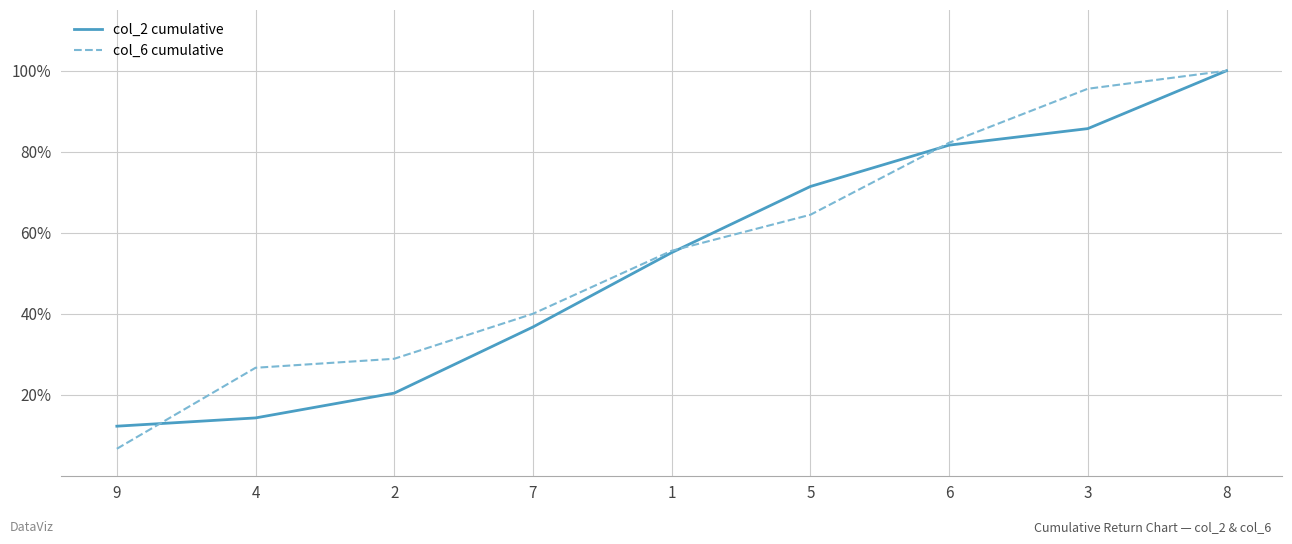

Does the chart have visible grid lines?

Yes